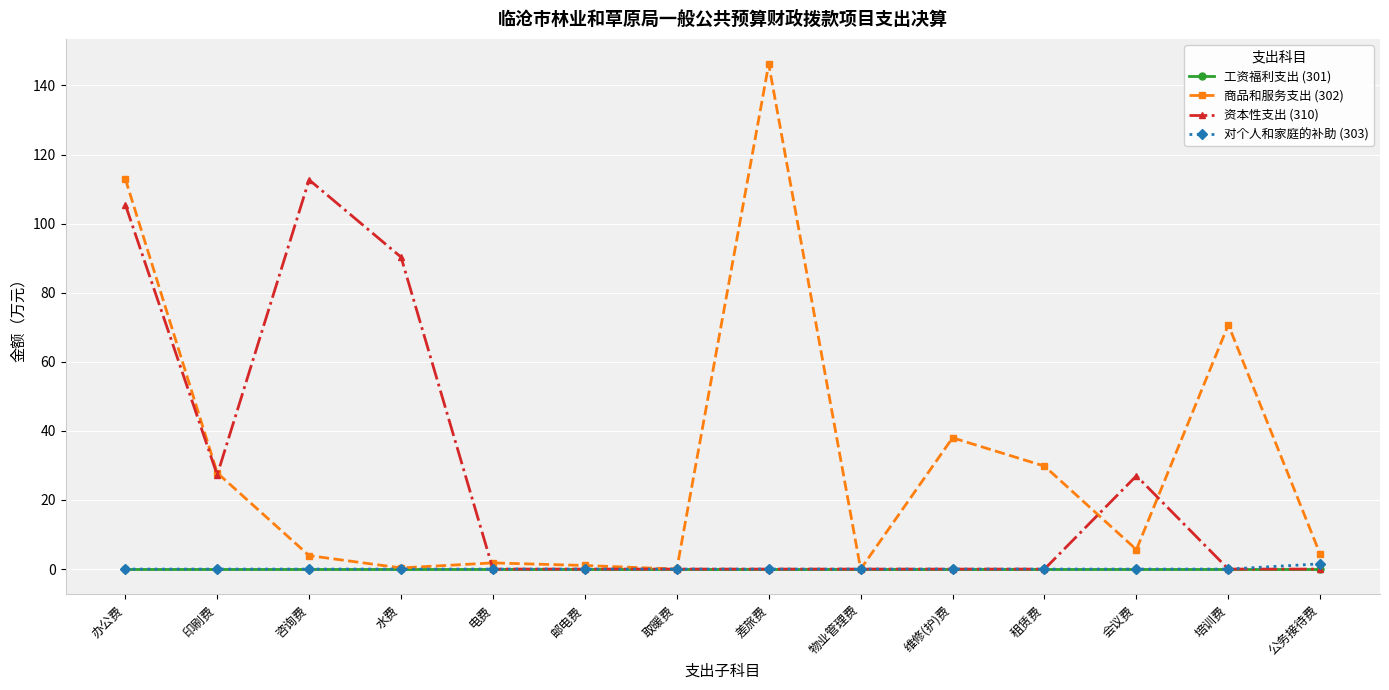

True or false: 商品和服务支出 (302) has more than 2 points higher than both neighbors.

True